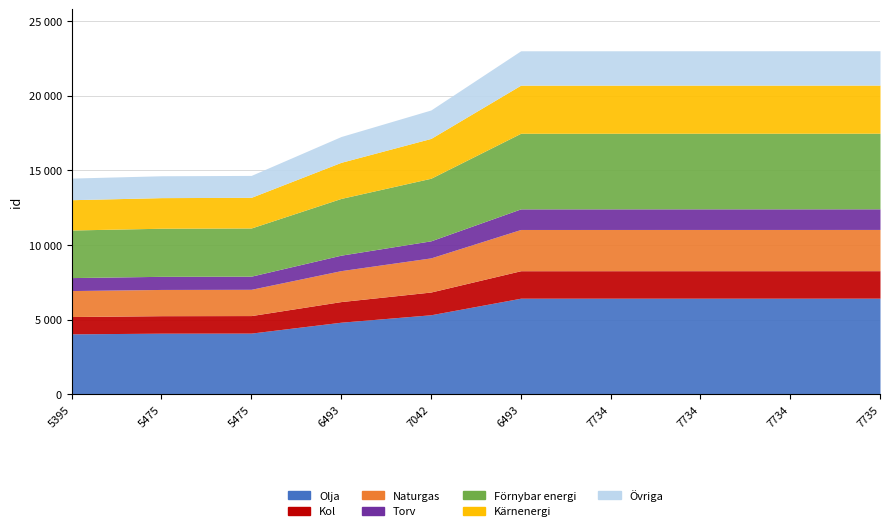

What is the change in value from 5475 to 6493?

+2604